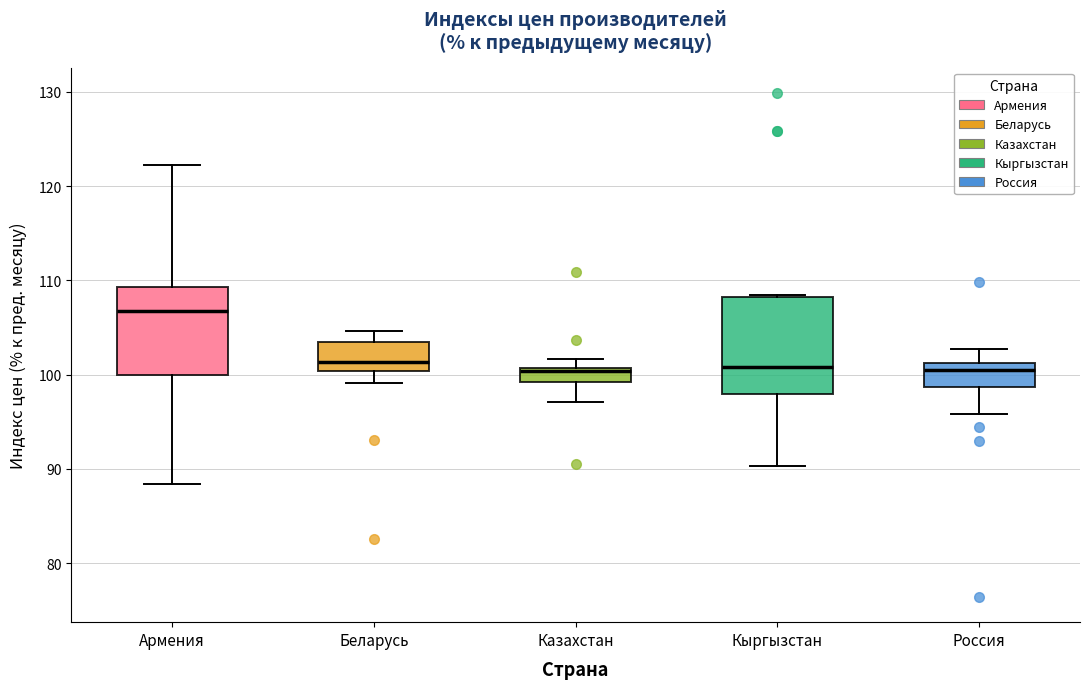

Which box has the highest median line?

Армения